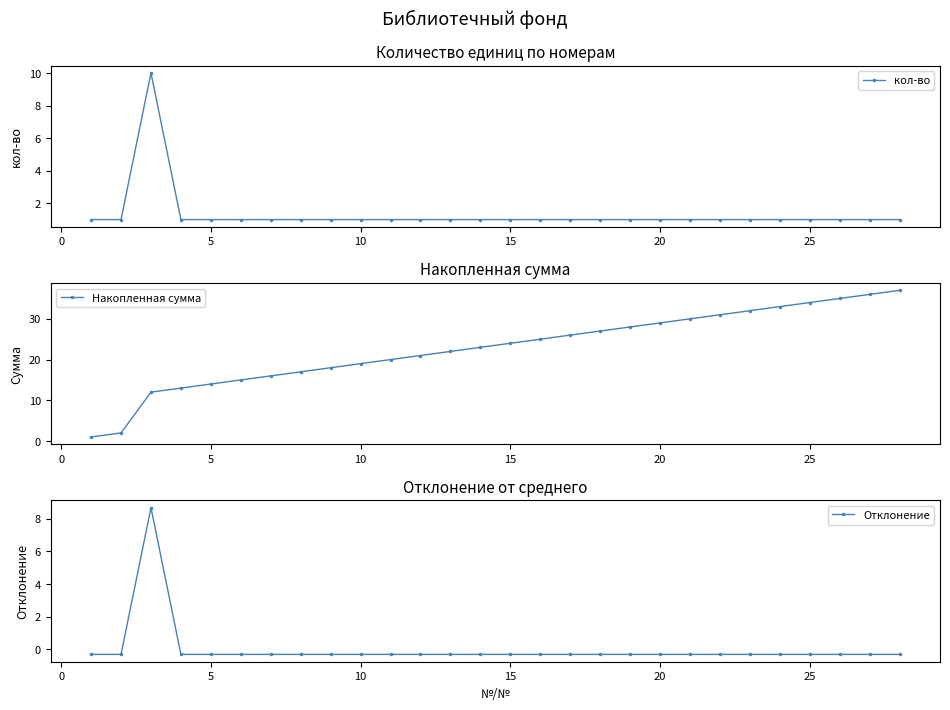

What is the maximum value for Накопленная сумма?

37